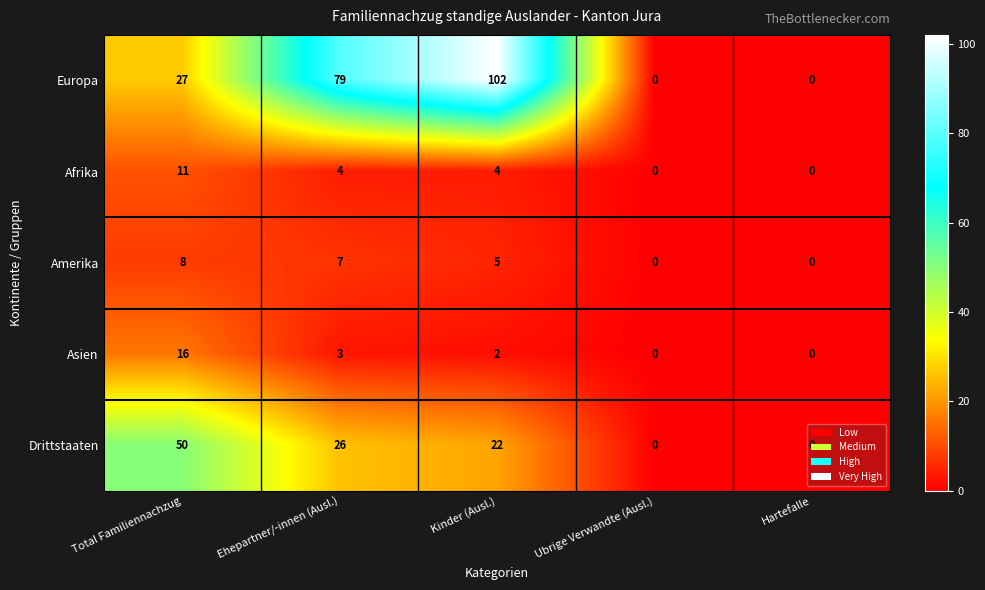

How many data points in Afrika are less than 4?

2